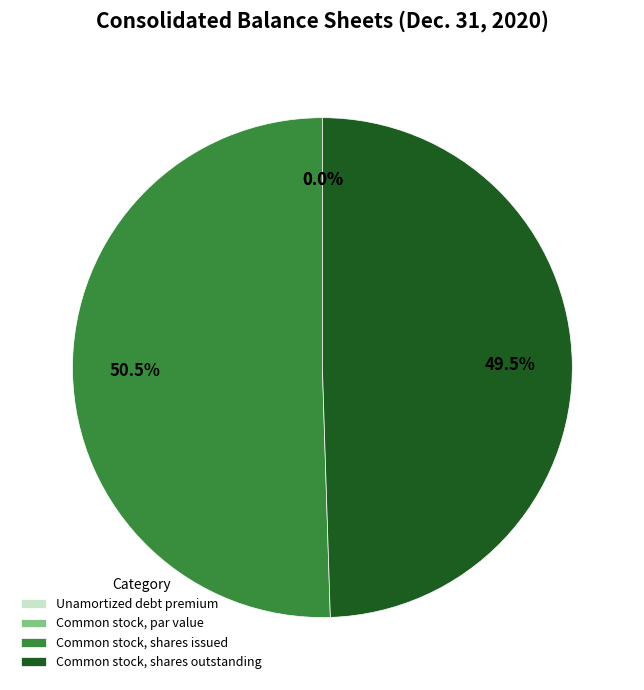

Approximately how many times larger is the value at Common stock, shares issued compared to Unamortized debt premium?

27299022.1